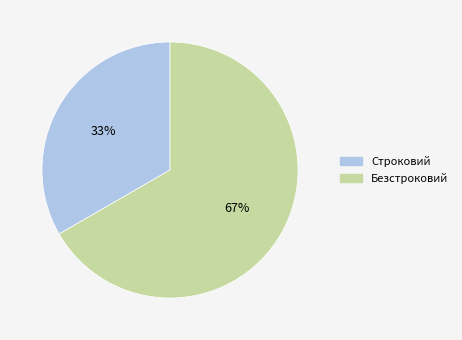

To the nearest percent, what is the combined percentage of Строковий and Безстроковий?

100%